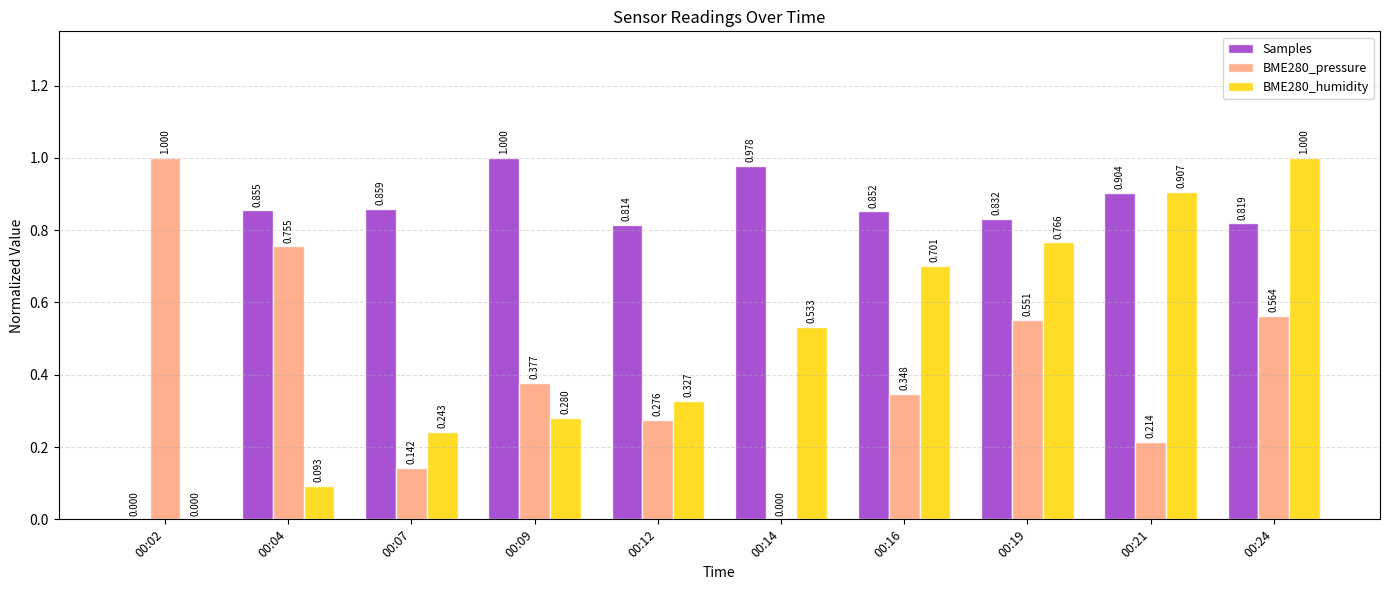

At which label is BME280_humidity closest to 0?

00:02